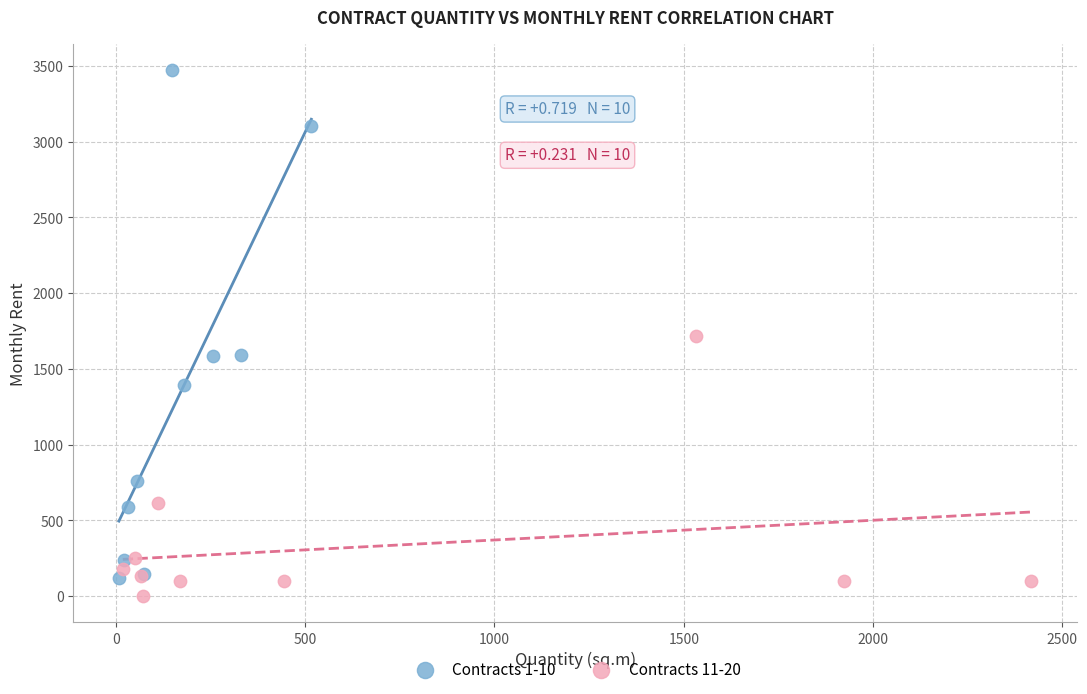

What are all the series names shown in the legend?

Contracts 1-10, Contracts 11-20